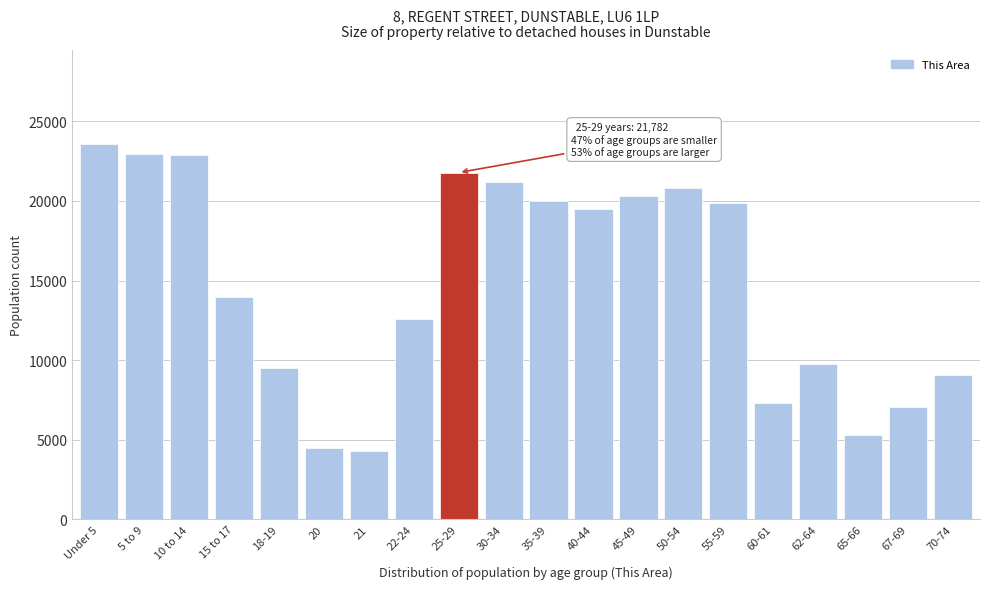

Is it true that the value at 20 is 6904?

False